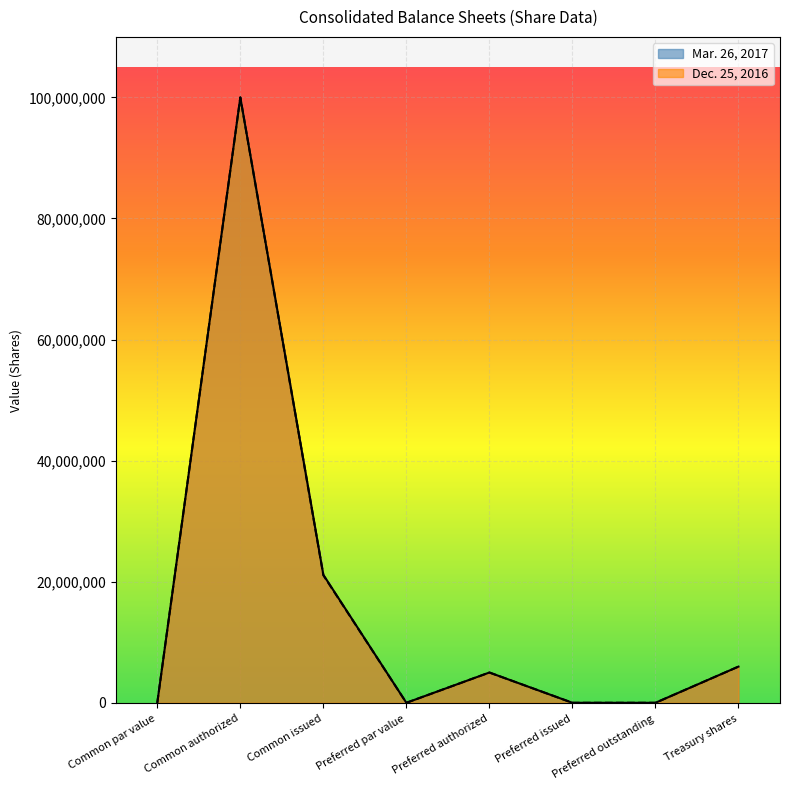

Between Preferred issued and Preferred authorized, which is larger?

Preferred authorized